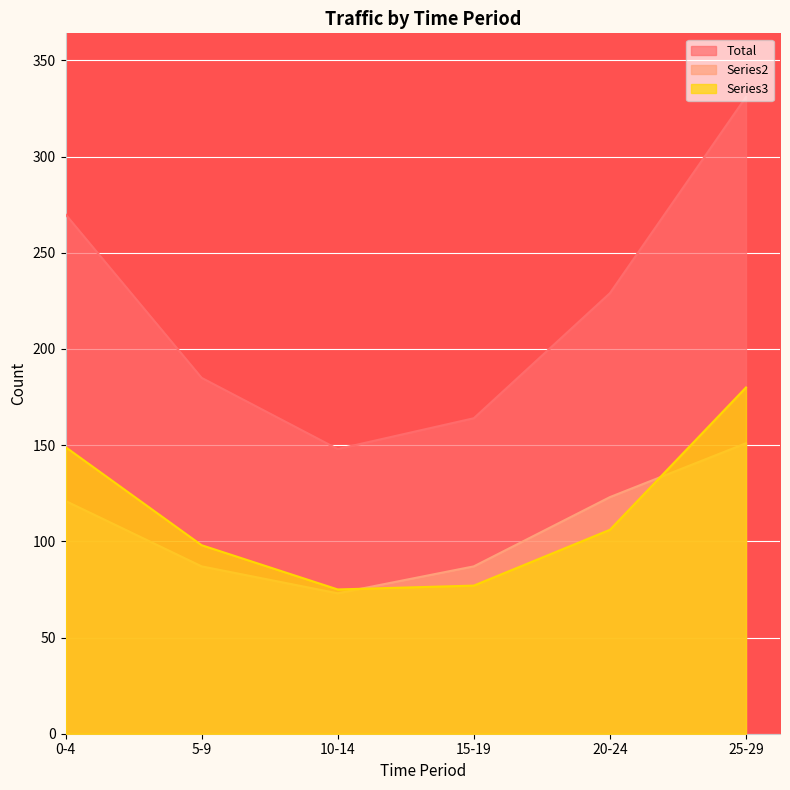

What is the difference between the maximum and minimum values in the Total series?

183